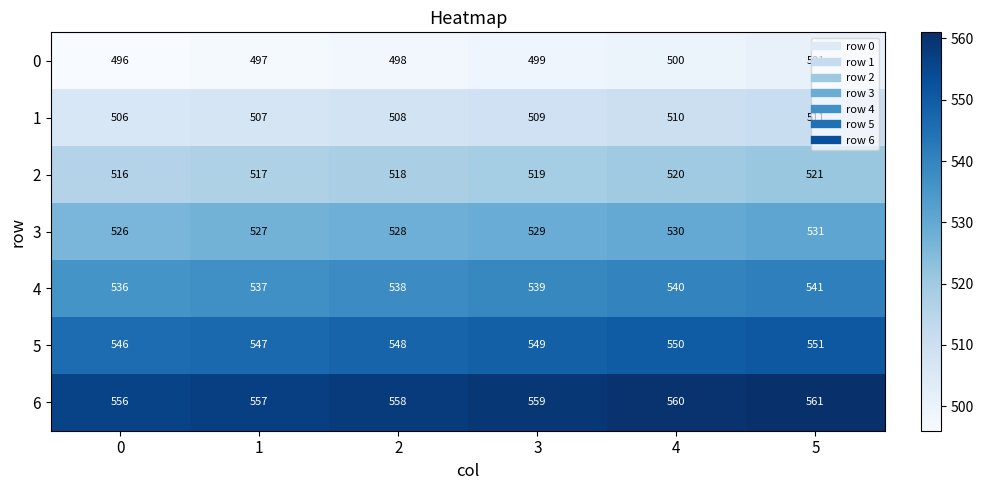

At how many categories does at least one series exceed 533?

6